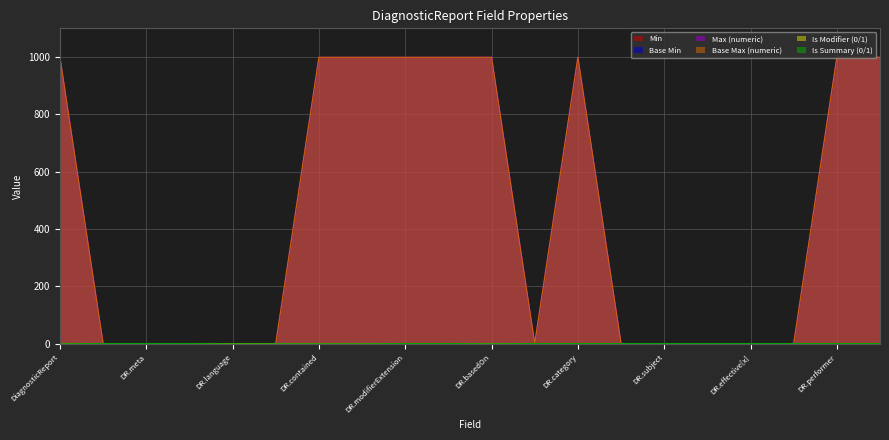

Does the chart display data point markers on the line(s)?

No